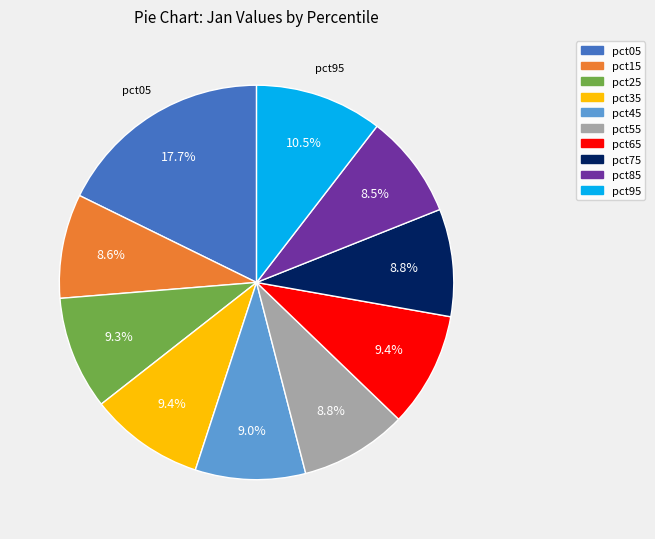

Is pct55 the majority of the pie?

No